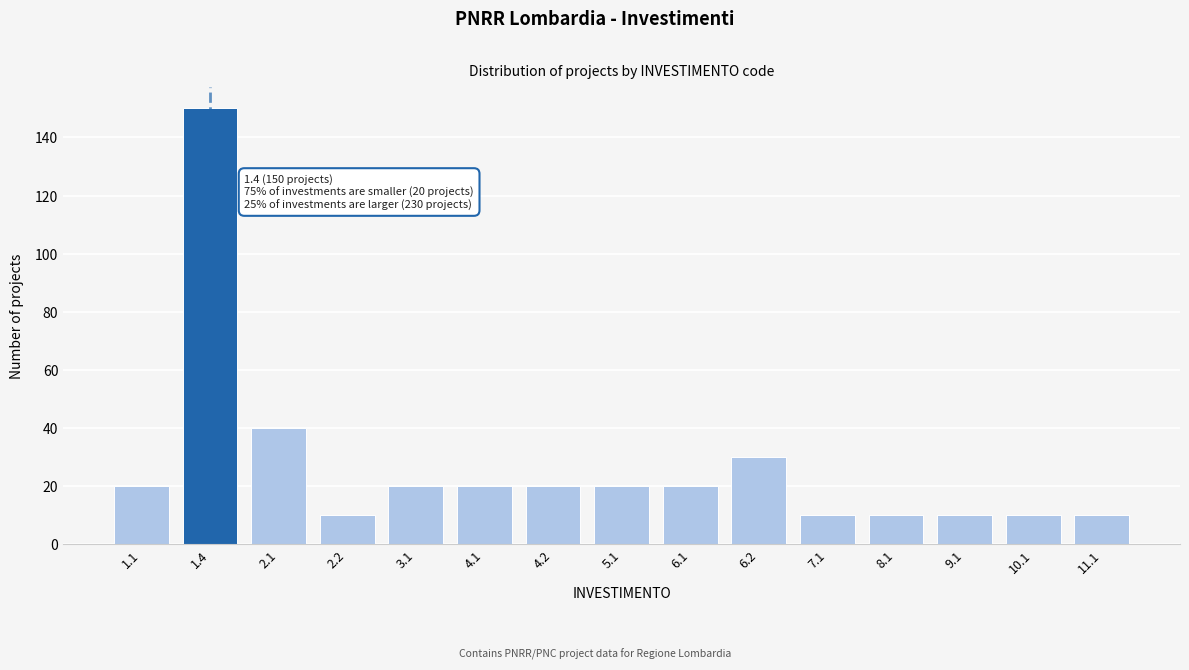

Reading left to right, transcribe all the data shown in this chart.

20	150	40	10	20	20	20	20	20	30	10	10	10	10	10